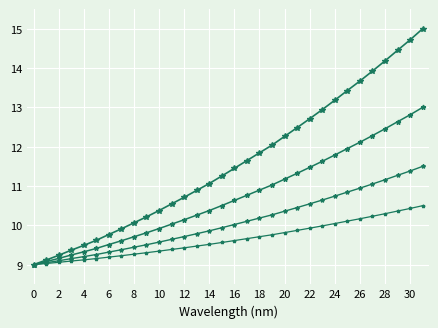

Does the chart display data point markers on the line(s)?

Yes